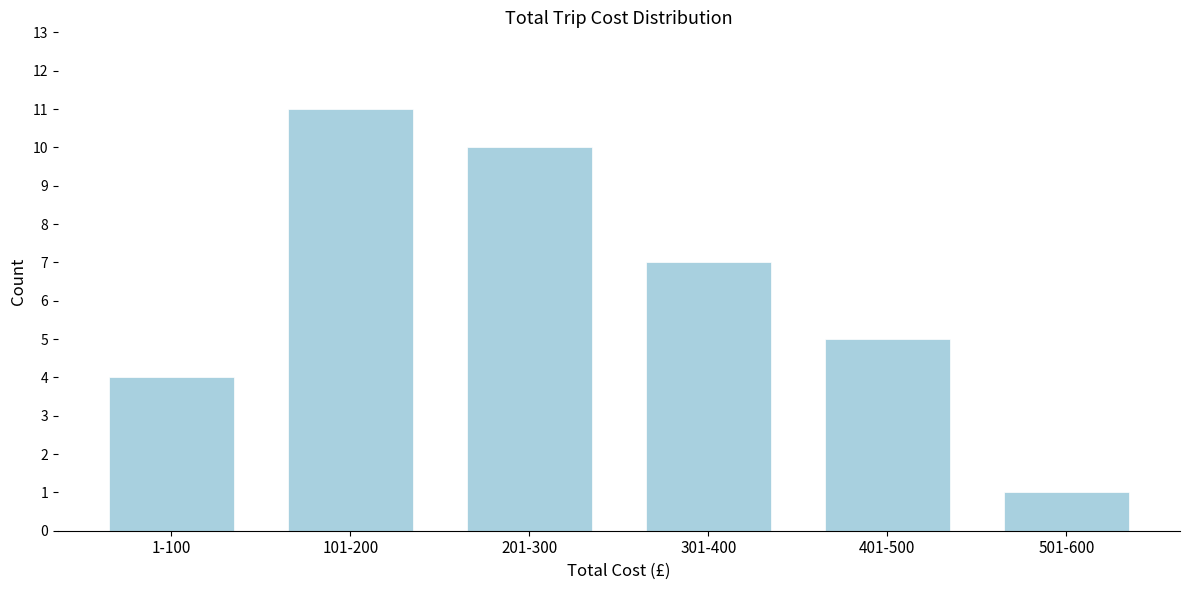

Reading left to right, what are all the values shown in this chart?

4	11	10	7	5	1